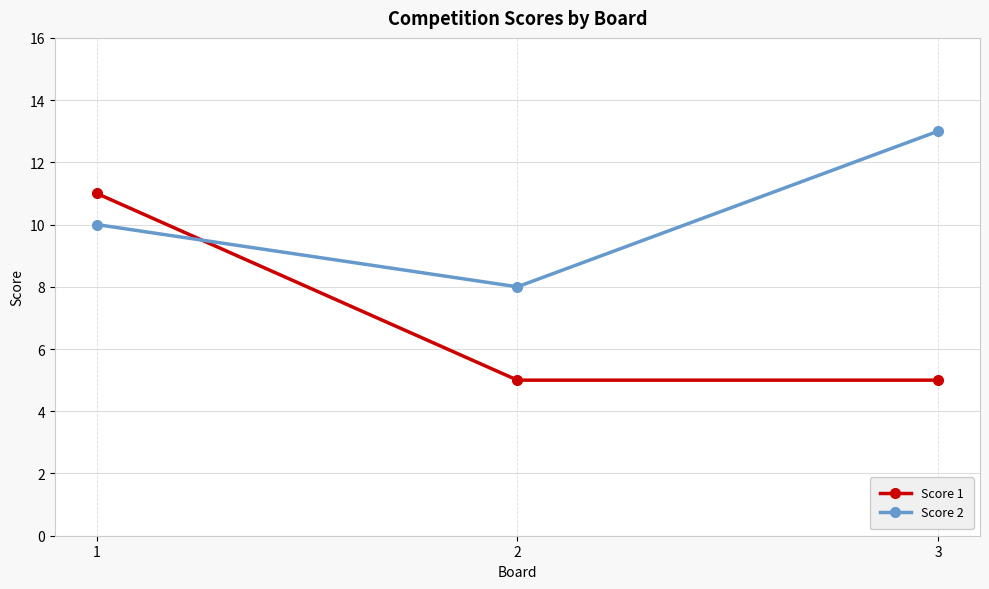

What is the sum of all Score 2 values?

31